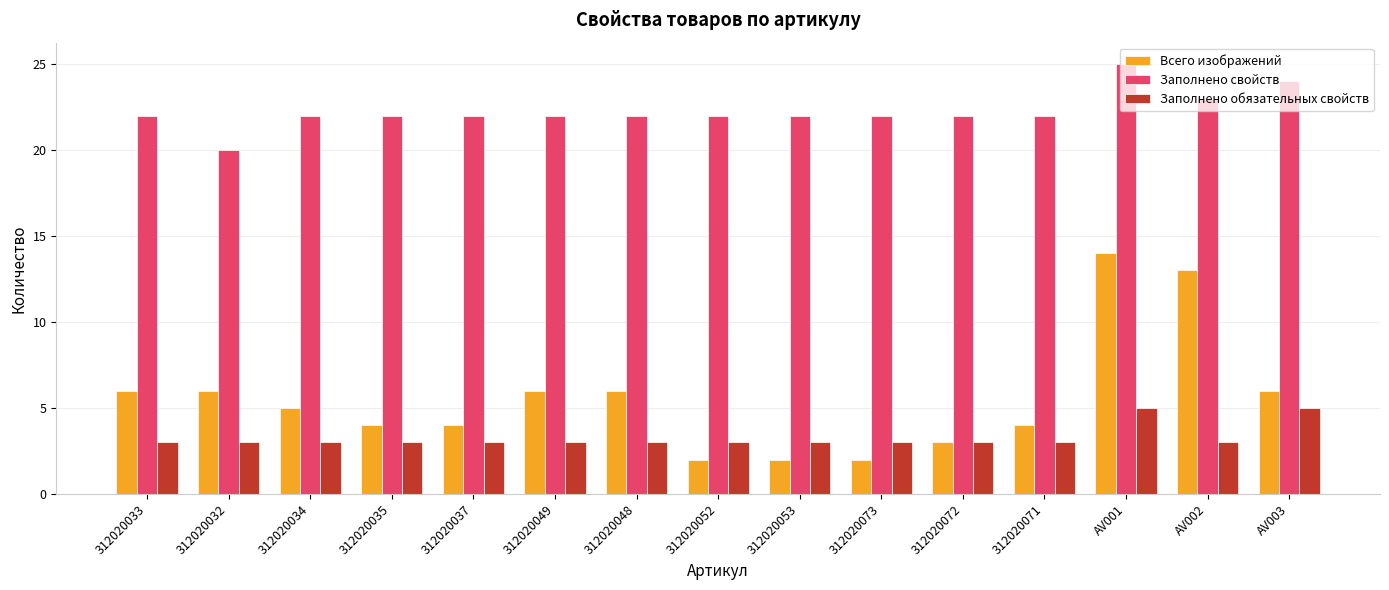

Which series has the largest range (max minus min)?

Всего изображений